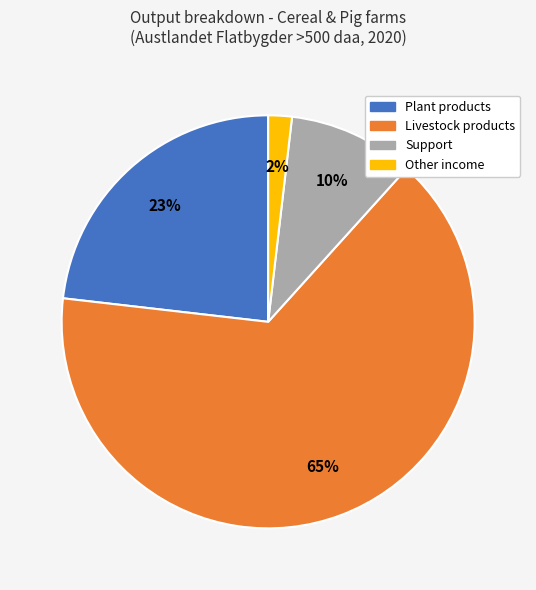

To the nearest percent, what portion does Other income represent?

2%